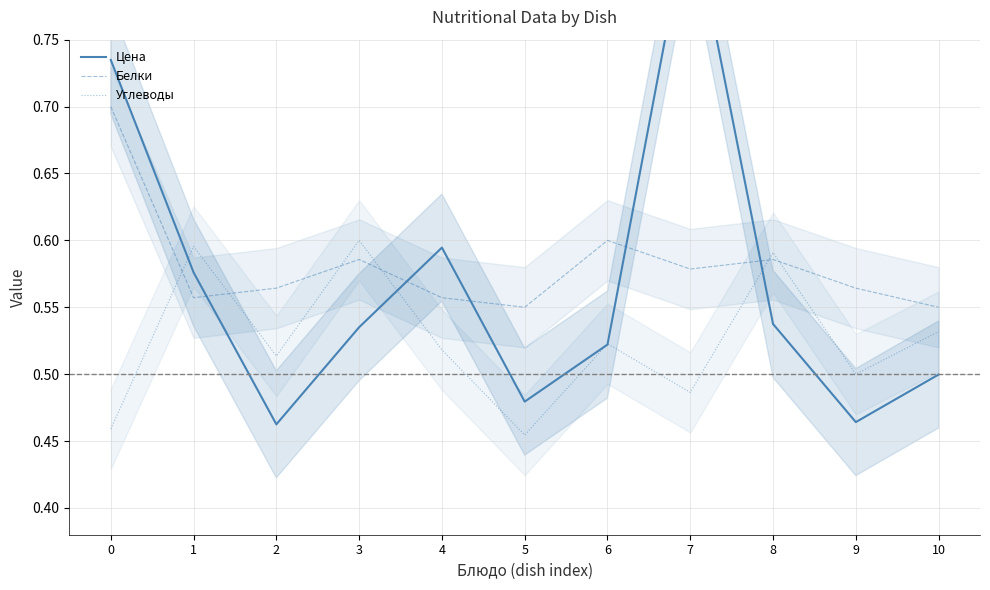

What is the approximate value of Углеводы at 7?

0.5